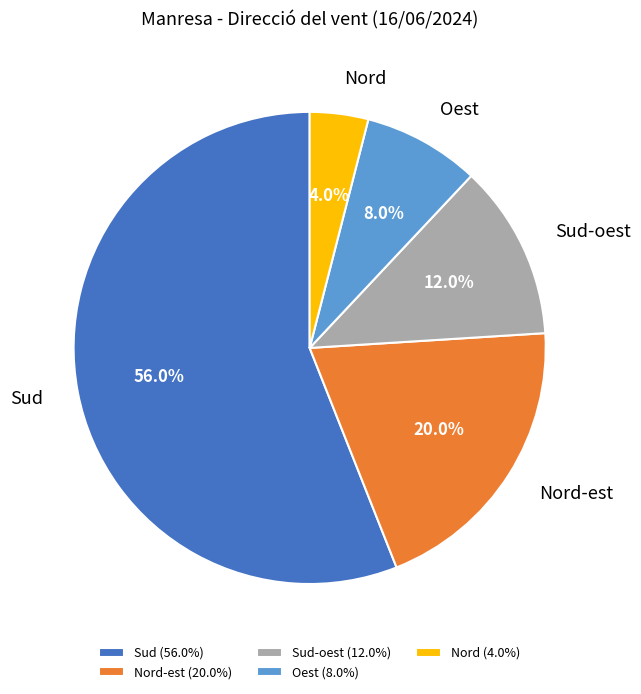

Between Nord and Nord-est, which is larger?

Nord-est